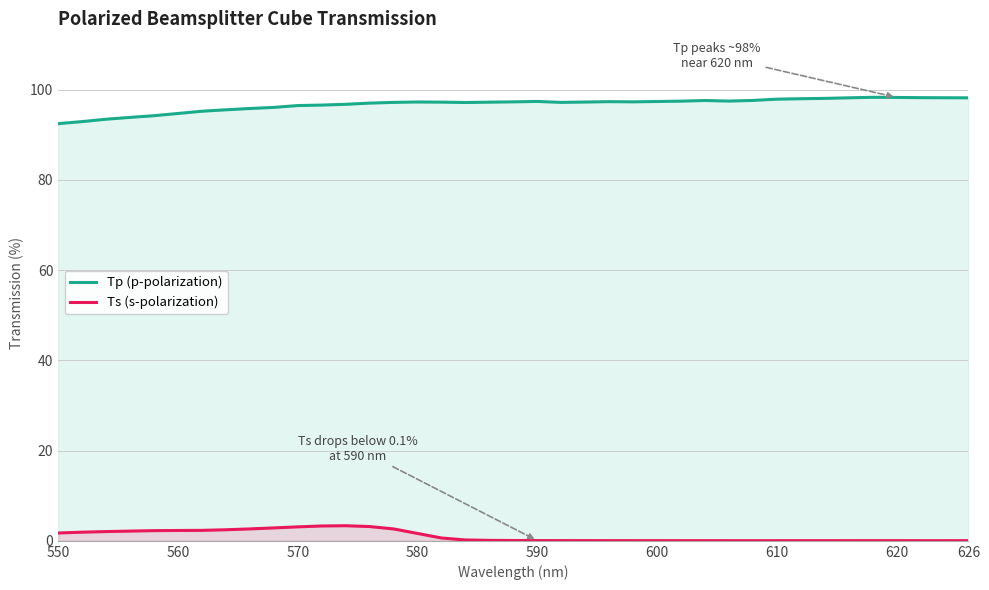

List the series in order of their peak value, lowest first.

Ts (s-polarization), Tp (p-polarization)